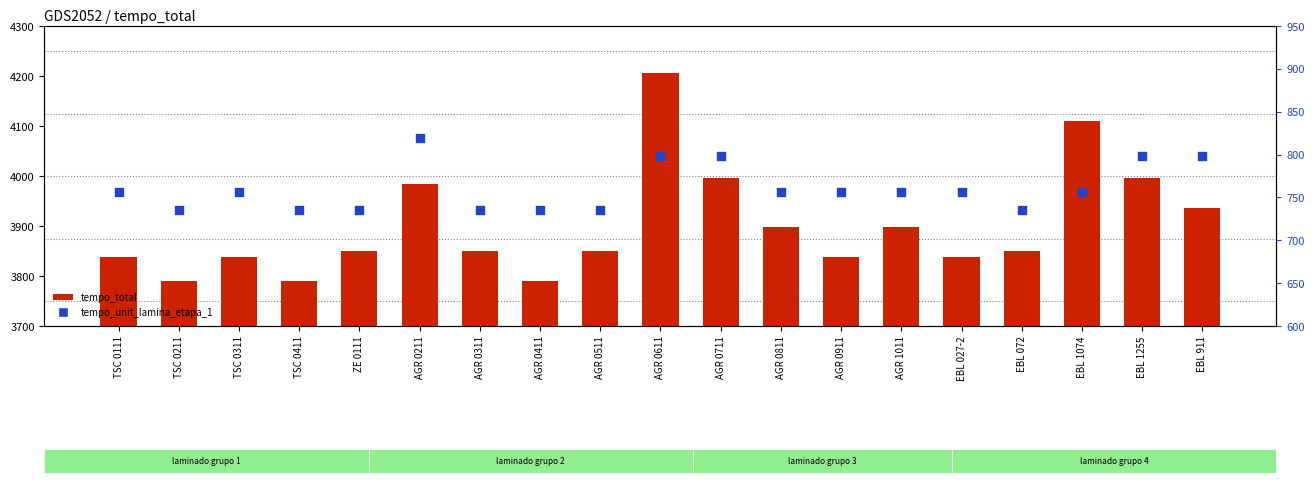

Which series has the widest spread of Y values?

tempo_total